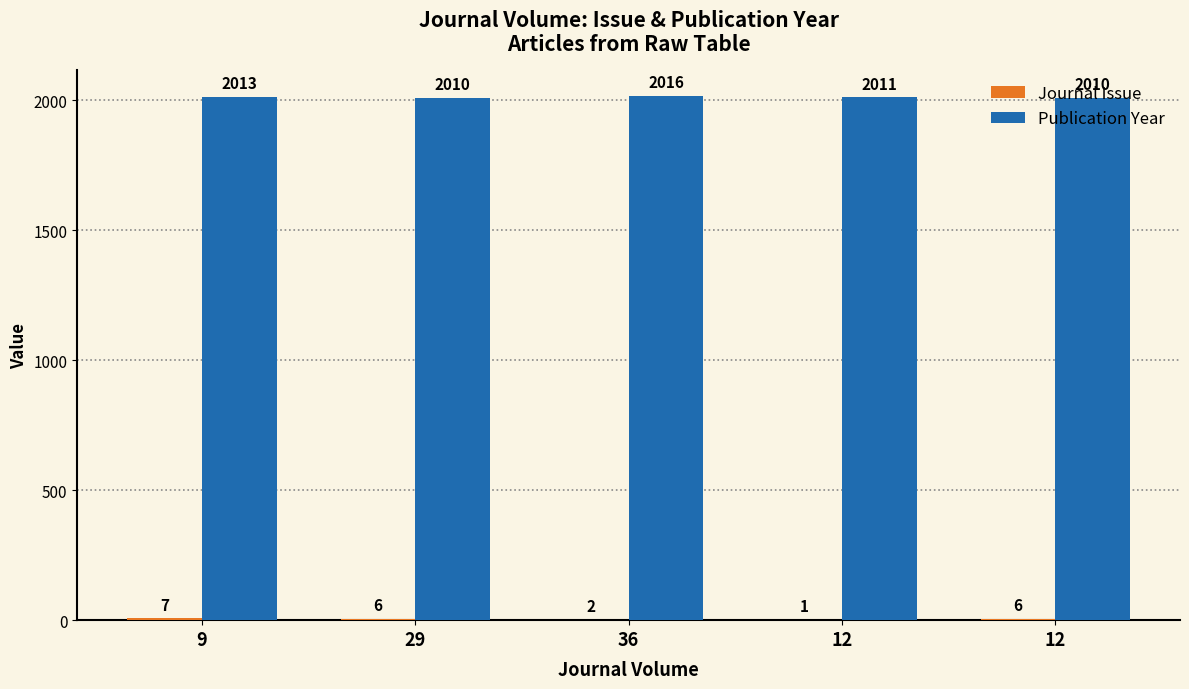

True or false: Journal Issue has a value of 3 at 9.

False